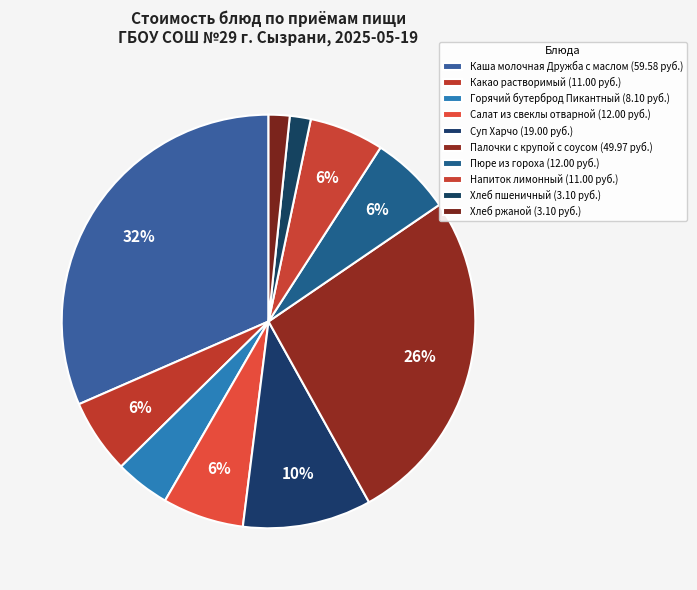

To the nearest percent, what is the combined percentage of Палочки с крупой с соусом and Напиток лимонный?

32%